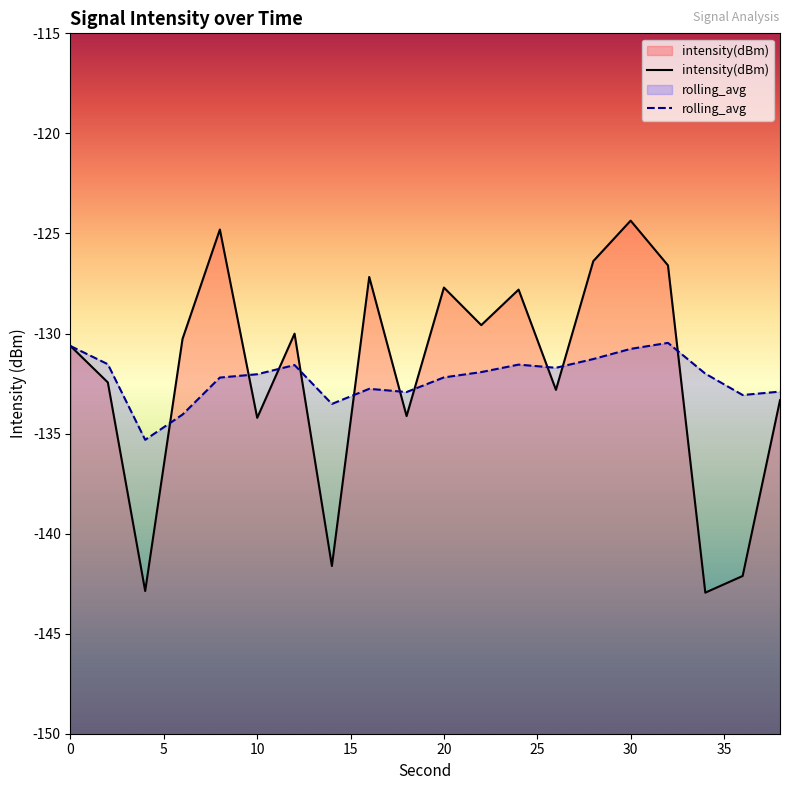

List the series in order of their peak value, highest first.

intensity(dBm), rolling_avg